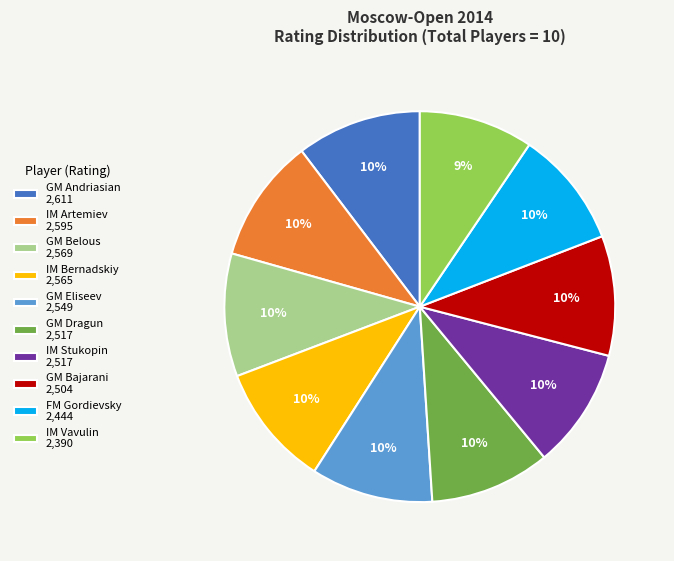

To the nearest percent, what is the difference between the largest and smallest slice percentages?

1%